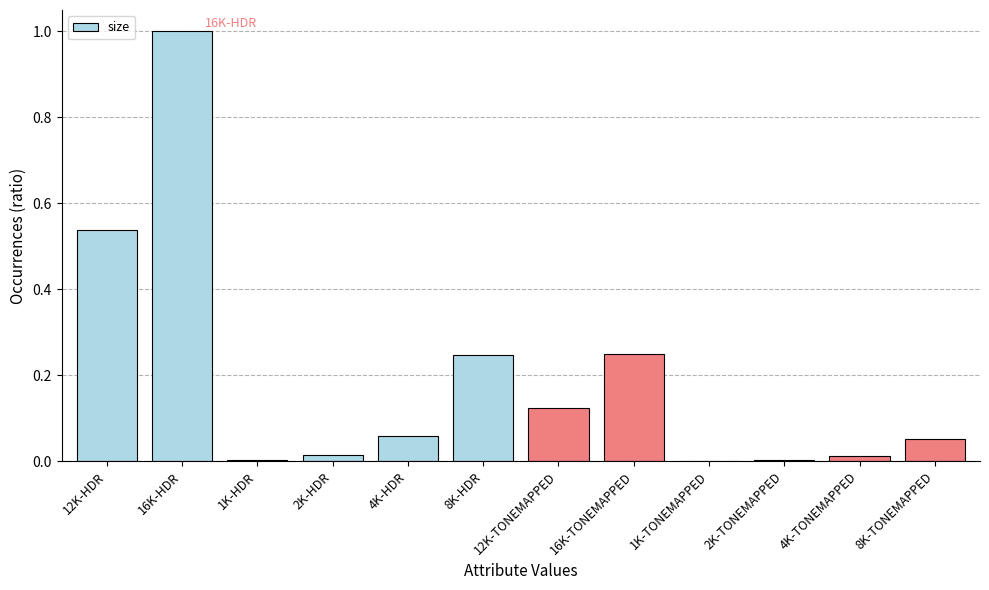

What is the sum of all values?

2.3